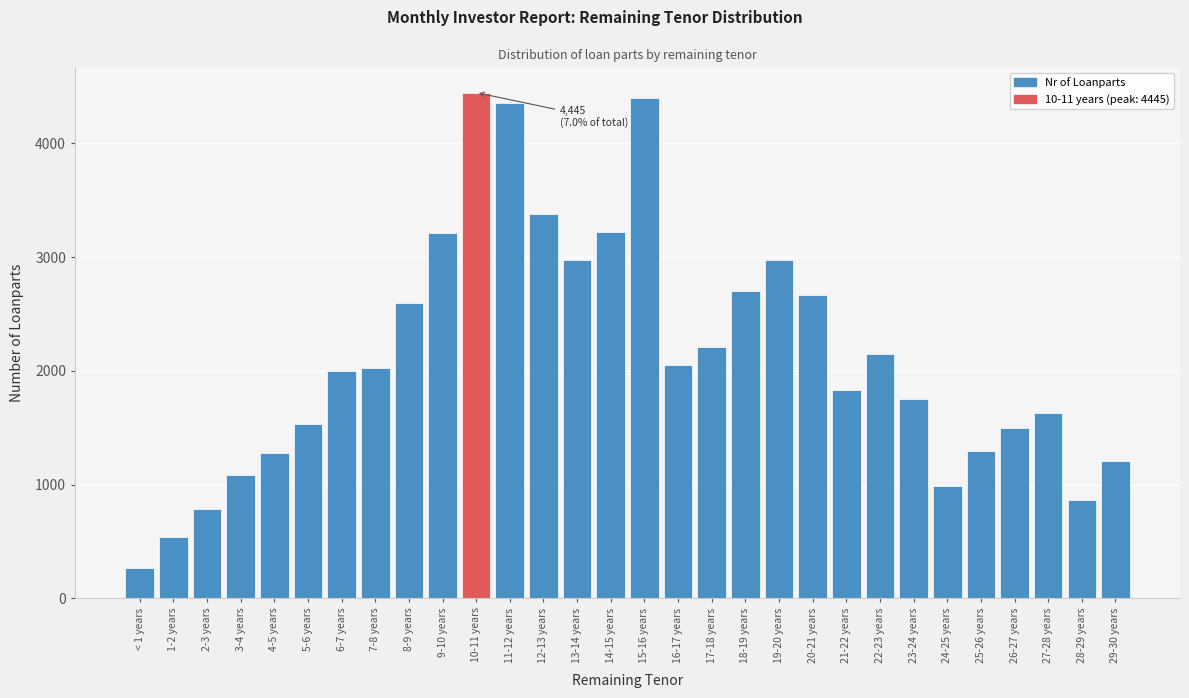

What is the difference between the maximum and minimum values?

4177